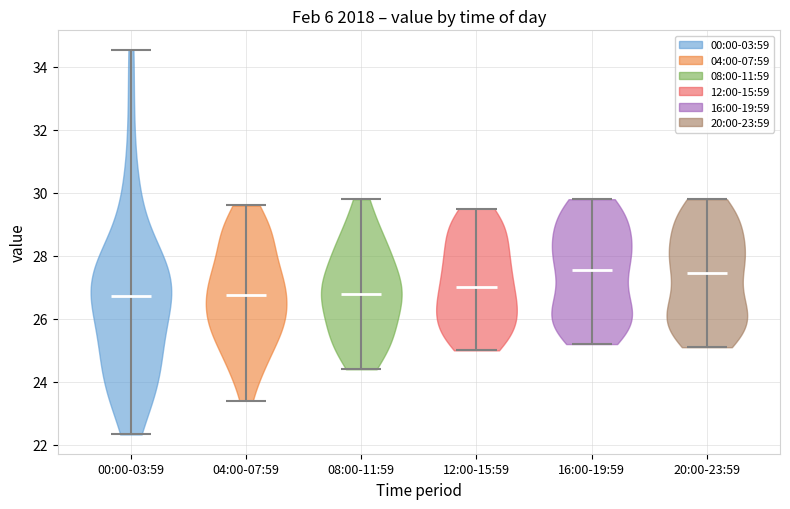

Reading left to right, read every violin against the y-axis: where its median line is, and the lowest and highest points it reaches. The values are not printed on the chart, so give them approximately, as read against the axis.

00:00-03:59: median line 26.8, lowest point 22.4, highest point 34.6
04:00-07:59: median line 26.8, lowest point 23.4, highest point 29.6
08:00-11:59: median line 26.8, lowest point 24.4, highest point 29.8
12:00-15:59: median line 27.0, lowest point 25.0, highest point 29.6
16:00-19:59: median line 27.6, lowest point 25.2, highest point 29.8
20:00-23:59: median line 27.4, lowest point 25.2, highest point 29.8